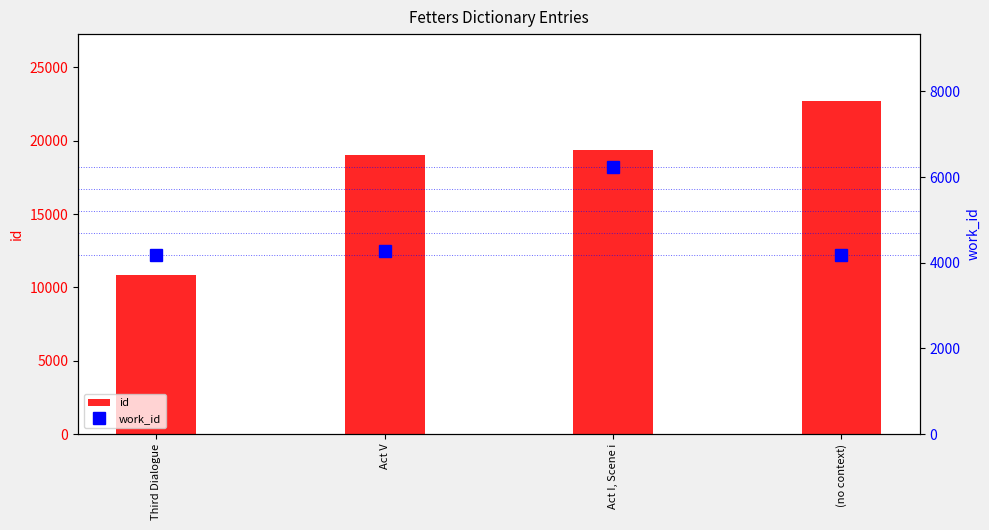

Reading left to right, list all the values displayed in this chart.

id: Third Dialogue=10846	Act V=19040	Act I, Scene i=19386	(no context)=22728
work_id: Third Dialogue=4178	Act V=4263	Act I, Scene i=6224	(no context)=4178